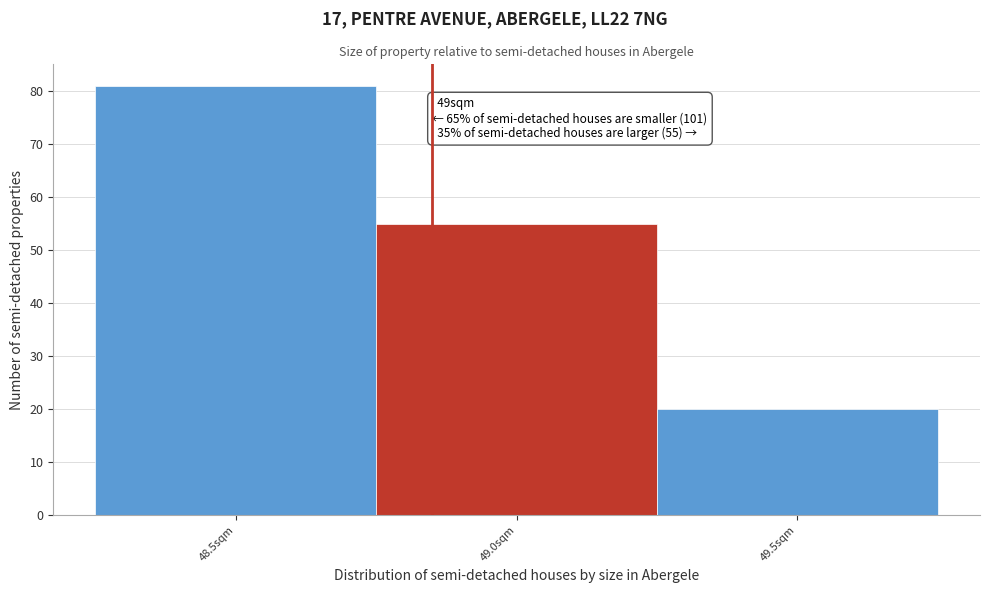

Reading left to right, transcribe all the data shown in this chart.

81	55	20